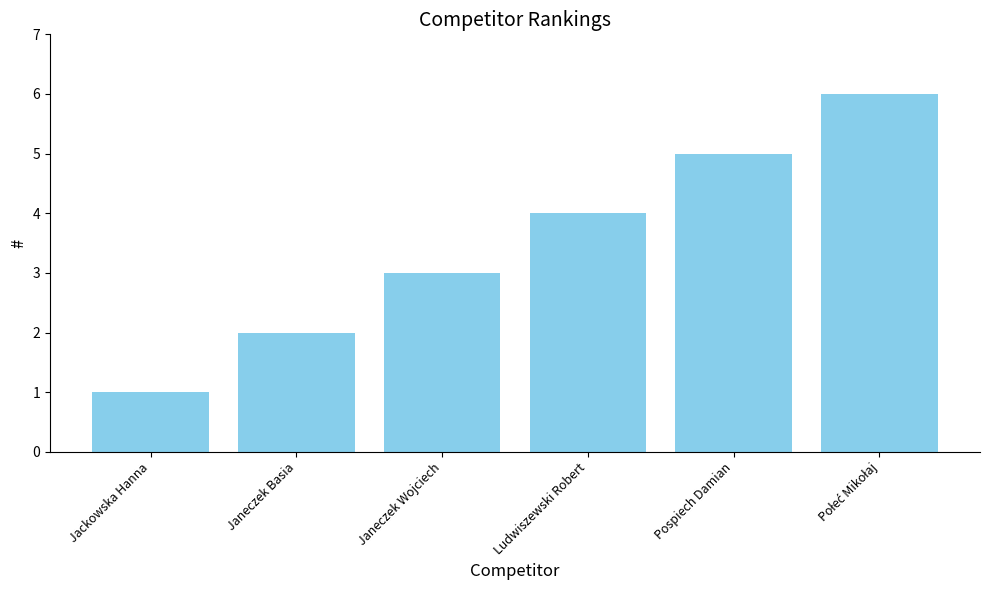

What is the label of the 5th bar from the right?

Janeczek Basia